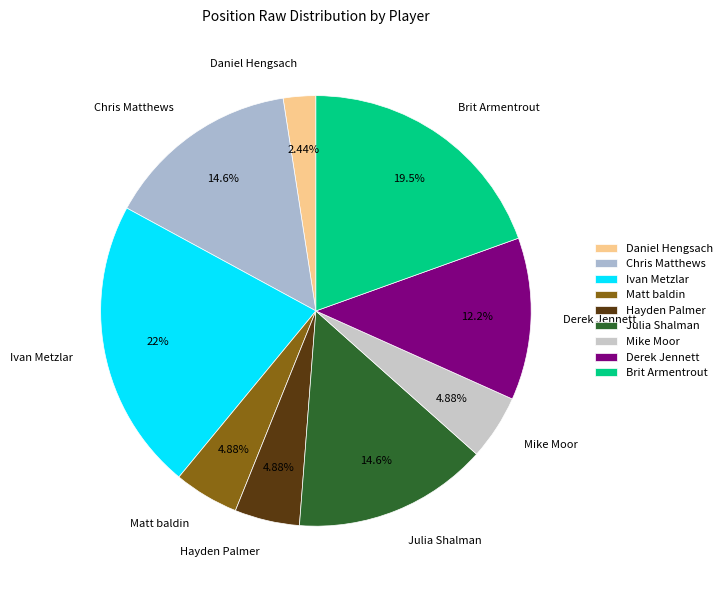

What percentage do Derek Jennett and Hayden Palmer together represent?

17.1%